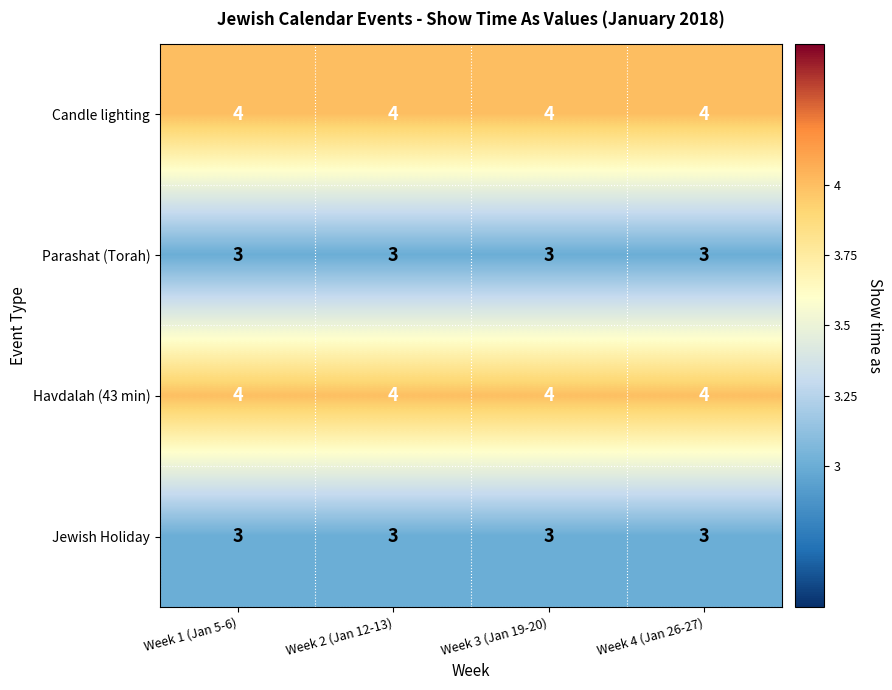

What is the average value of the Havdalah (43 min) series?

4